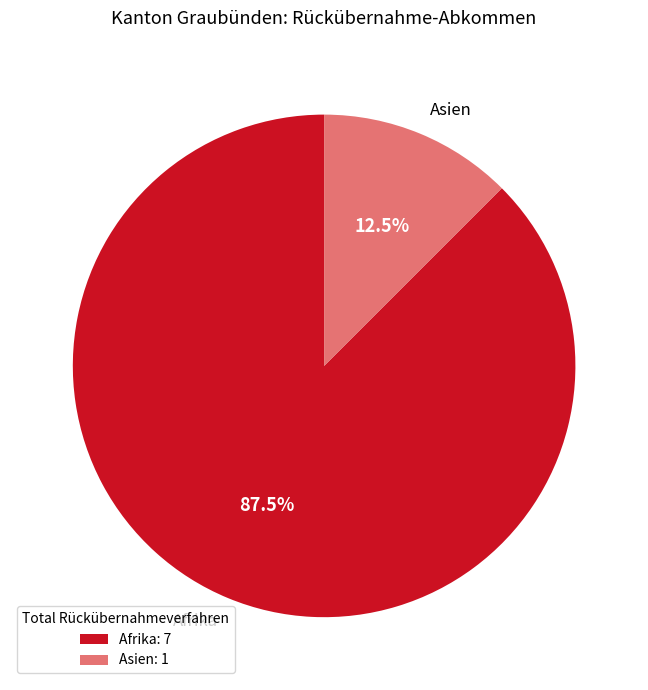

What portion of the pie excludes Afrika?

12.5%